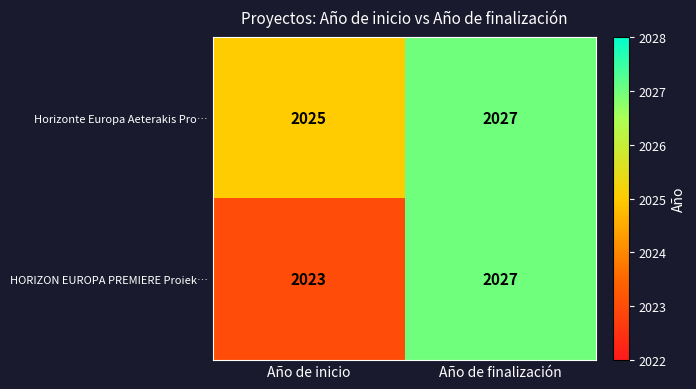

At which label is Horizonte Europa Aeterakis Pro… closest to 2026?

Año de inicio